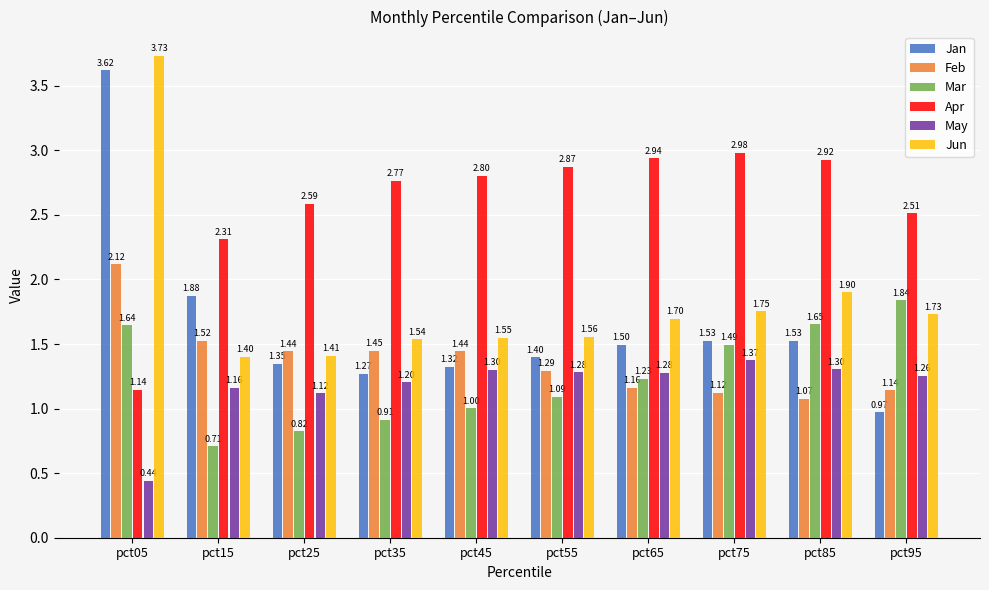

Which category has the highest value across all series?

pct05